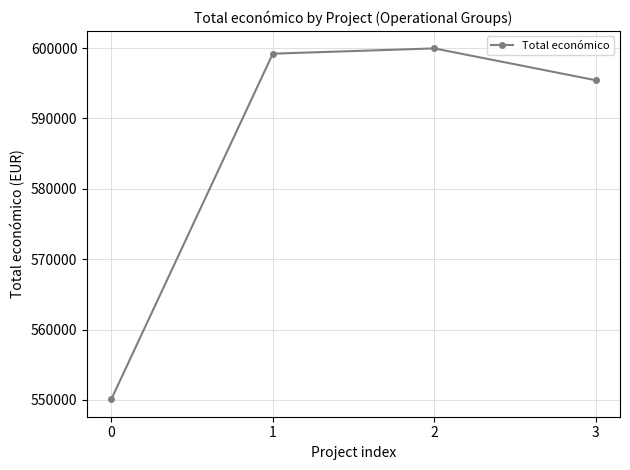

At which category does the data reach its first local peak?

2